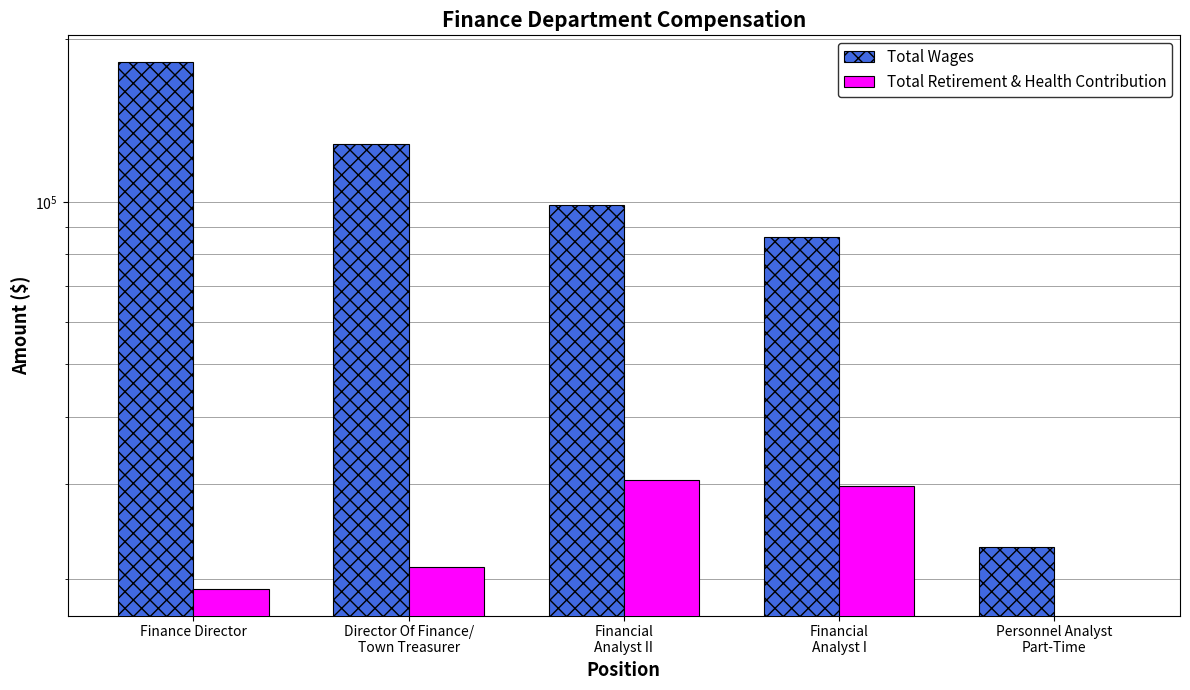

How many values in the Total Retirement & Health Contribution series are below 21099?

2